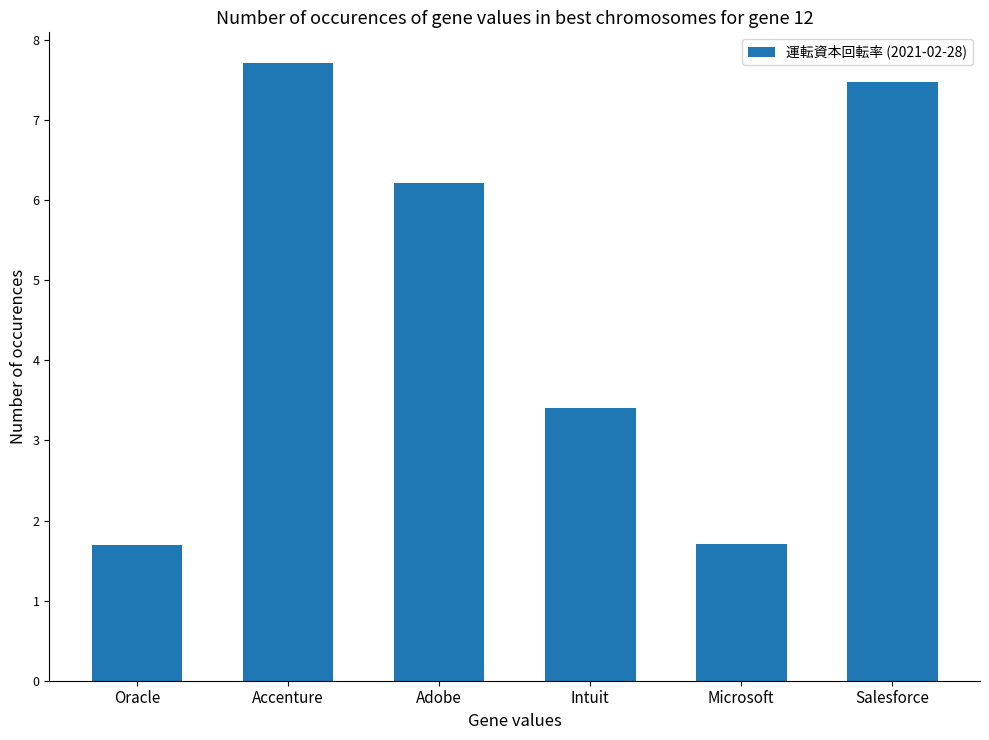

What is the sum of the values at Oracle and Adobe?

7.9